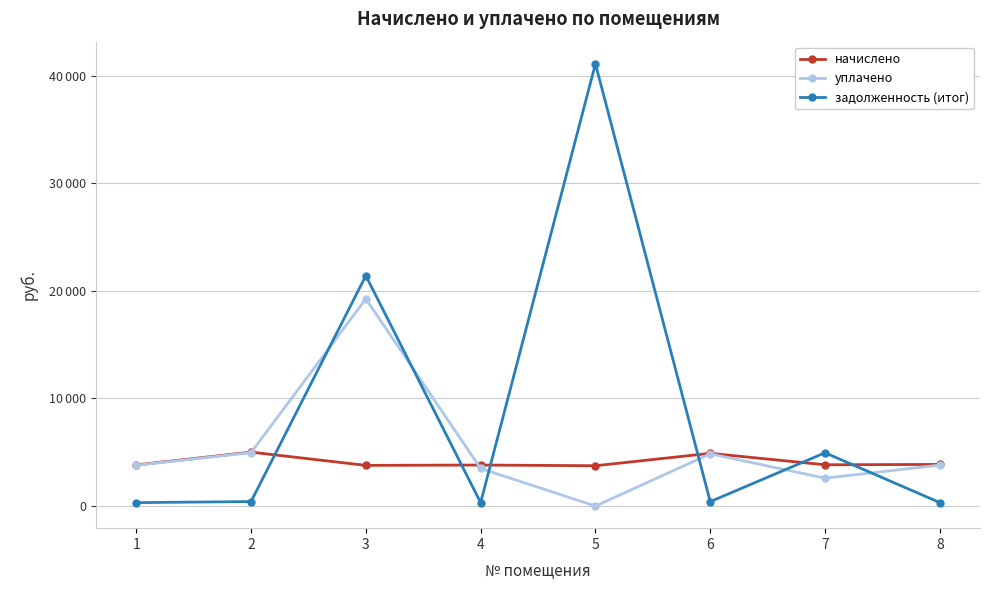

At which category is the sum across all series the highest?

5